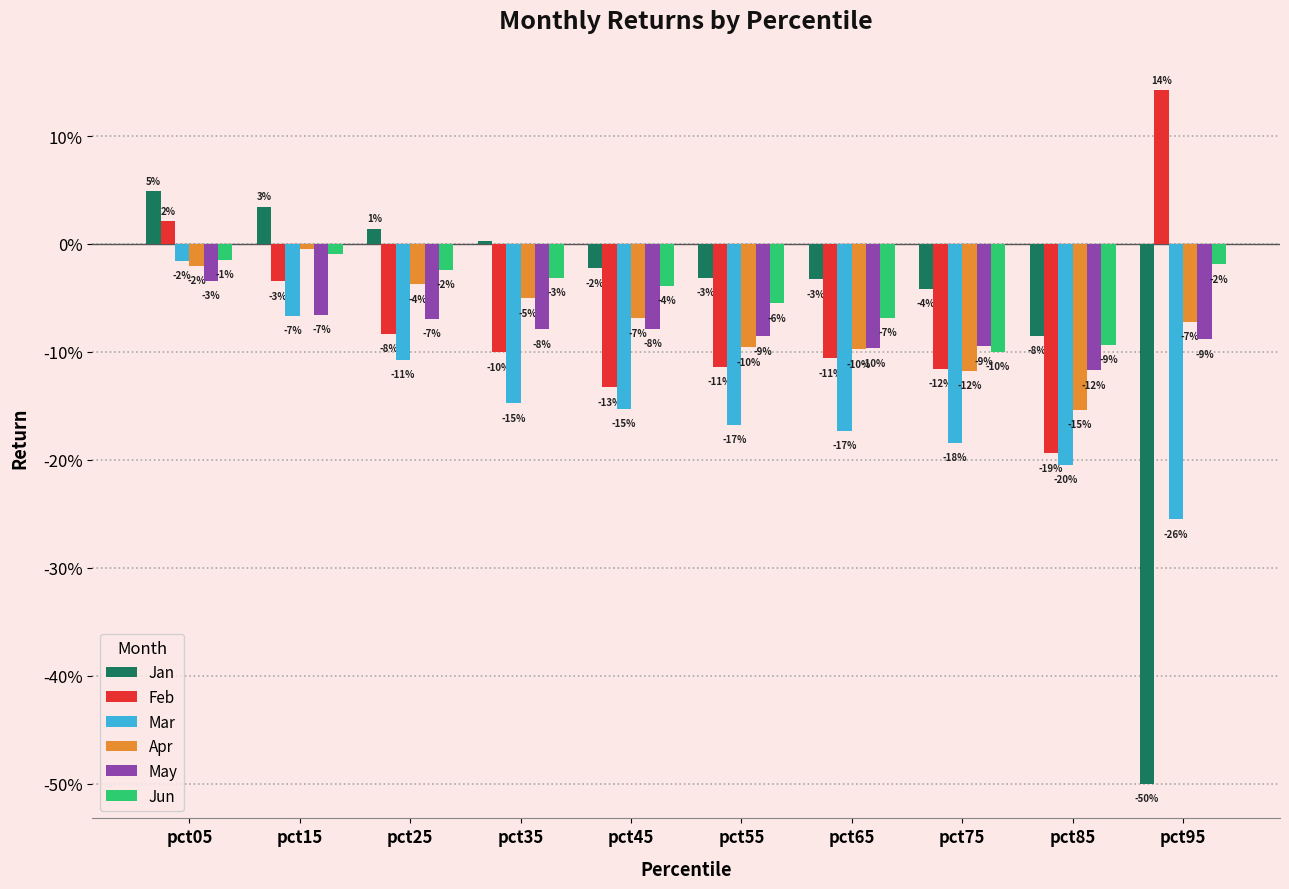

What is the greatest value displayed?

0.1